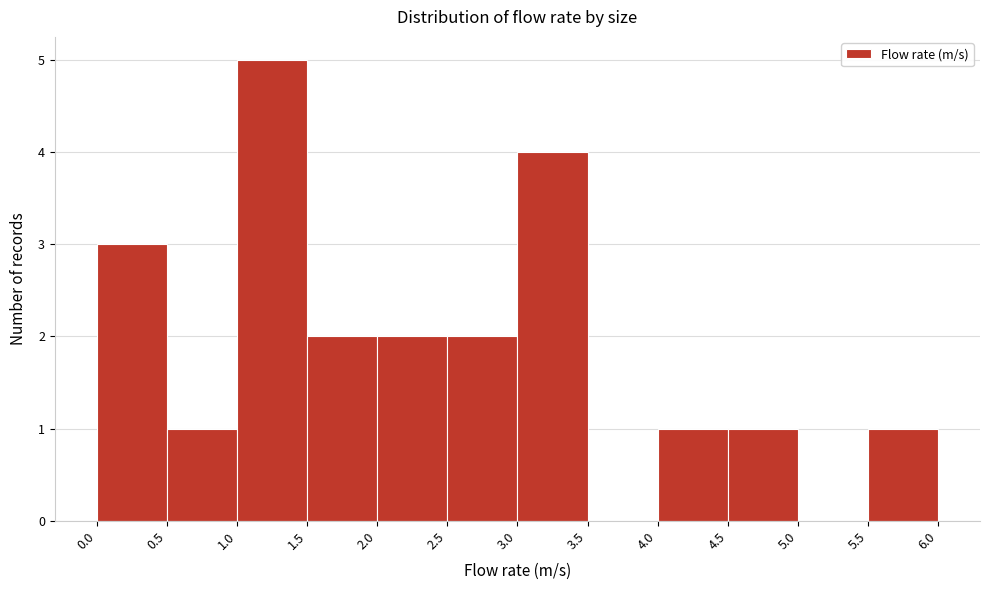

Reading left to right, list every bar in this chart as the range it spans on the x-axis followed by its height. The values are not printed on the chart, so give them approximately, as read against the axis.

0.0 to 0.5: 3
0.5 to 1.0: 1
1.0 to 1.5: 5
1.5 to 2.0: 2
2.0 to 2.5: 2
2.5 to 3.0: 2
3.0 to 3.5: 4
3.5 to 4.0: 0
4.0 to 4.5: 1
4.5 to 5.0: 1
5.0 to 5.5: 0
5.5 to 6.0: 1